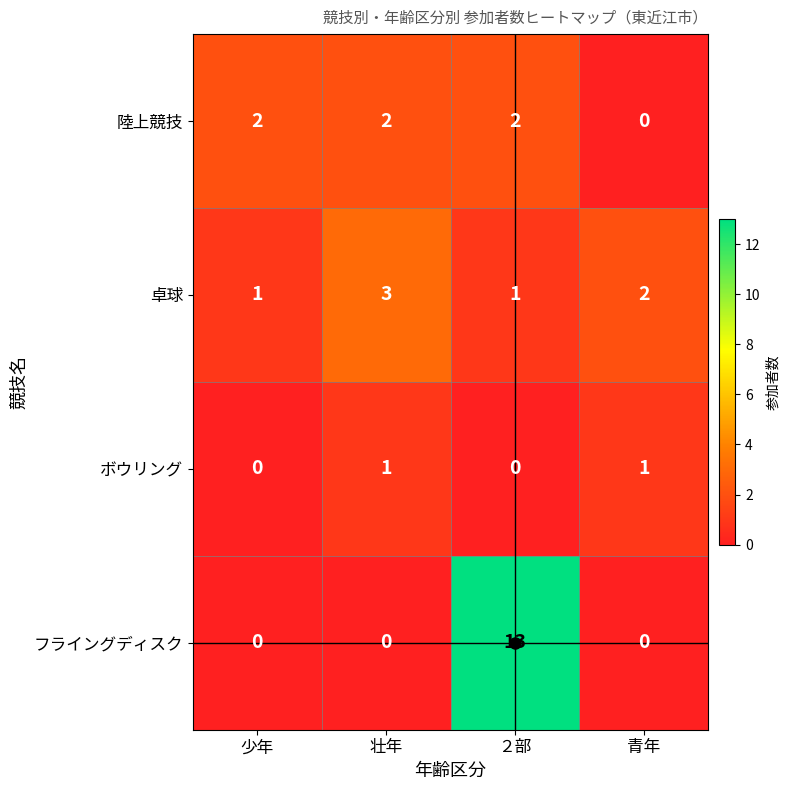

The value of フライングディスク at 青年 is 4. True or false?

False